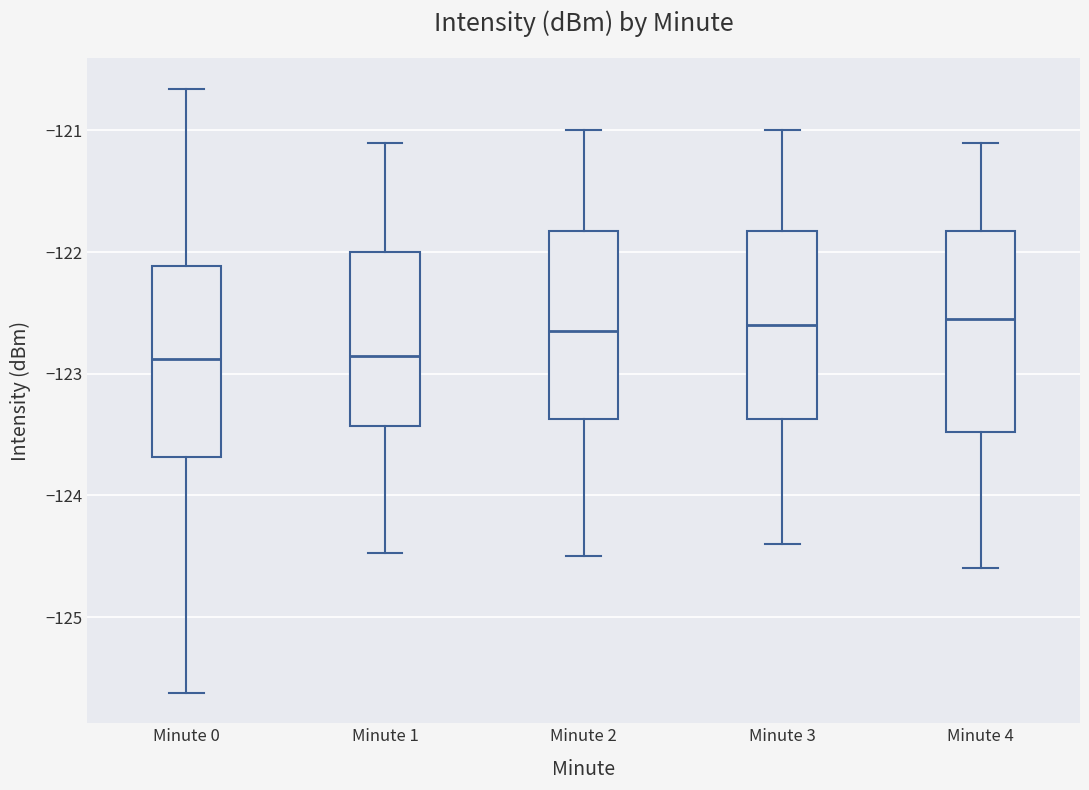

Reading left to right, transcribe this box plot: for each box, give where its median line is, the range the box spans, and where its two whiskers end, as read against the y-axis. The values are not printed on the chart, so give them approximately, as read against the axis.

Minute 0: median -122.9, box -123.7 to -122.1, whiskers -125.6 to -120.7
Minute 1: median -122.8, box -123.4 to -122.0, whiskers -124.5 to -121.1
Minute 2: median -122.6, box -123.4 to -121.8, whiskers -124.5 to -121.0
Minute 3: median -122.6, box -123.4 to -121.8, whiskers -124.4 to -121.0
Minute 4: median -122.5, box -123.5 to -121.8, whiskers -124.6 to -121.1